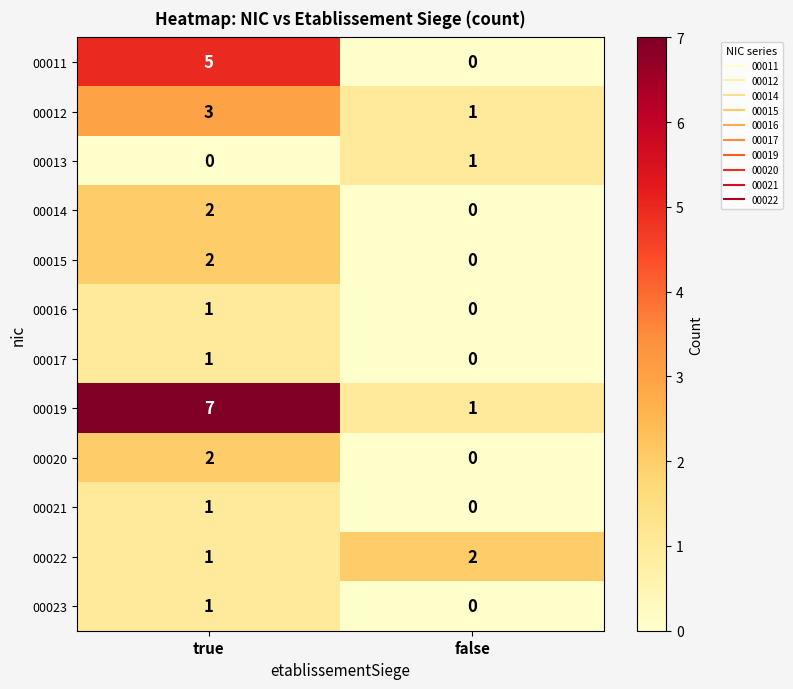

What is the difference between the maximum and minimum values in the 00019 series?

6